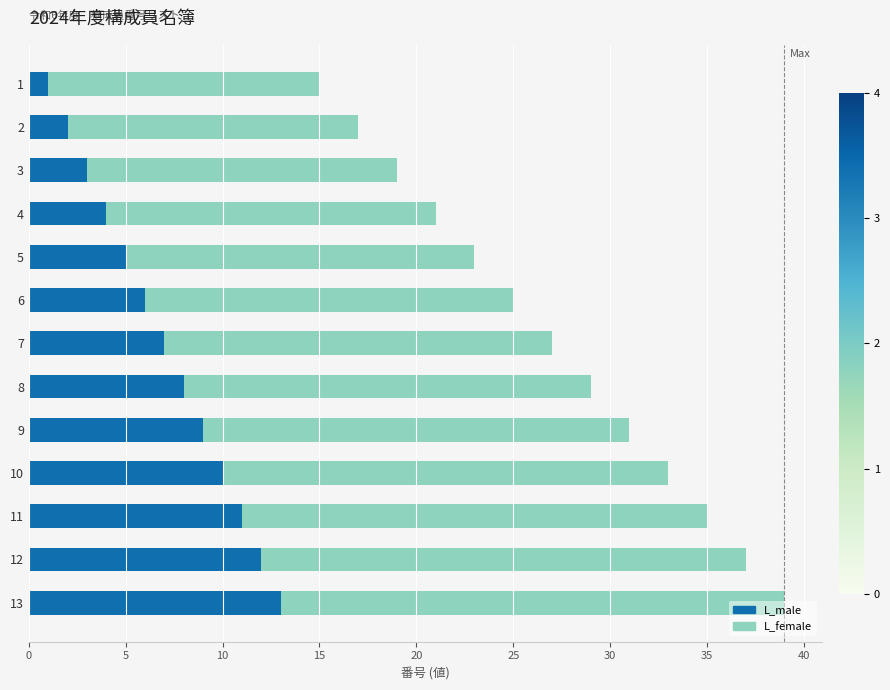

What is the average value of the L_male series?

7